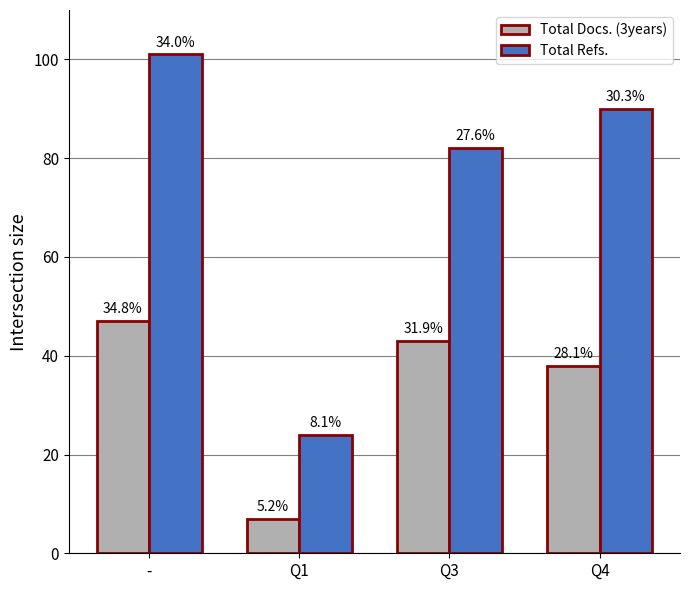

What position from the right is Q4?

1